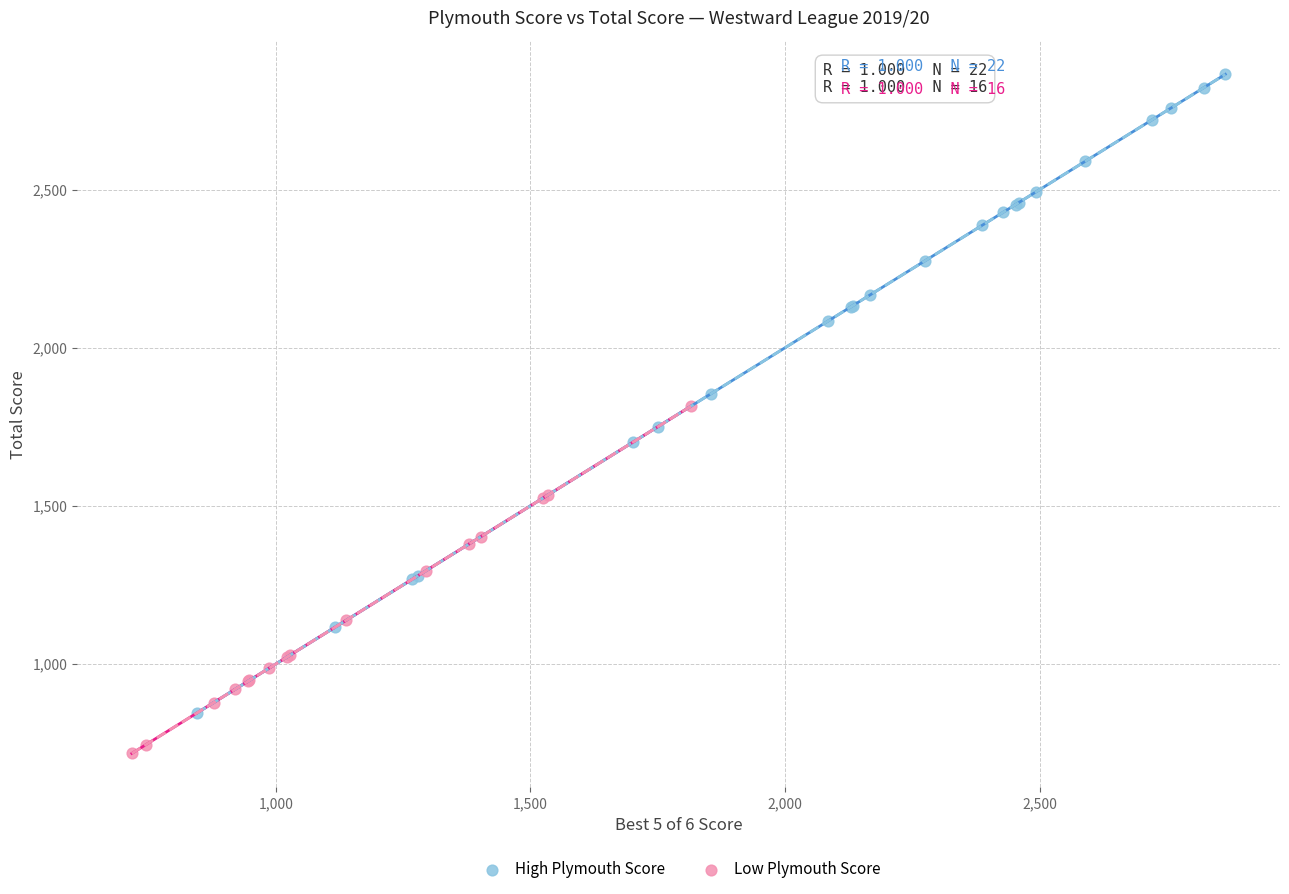

Which series contains the highest Y value?

High Plymouth Score